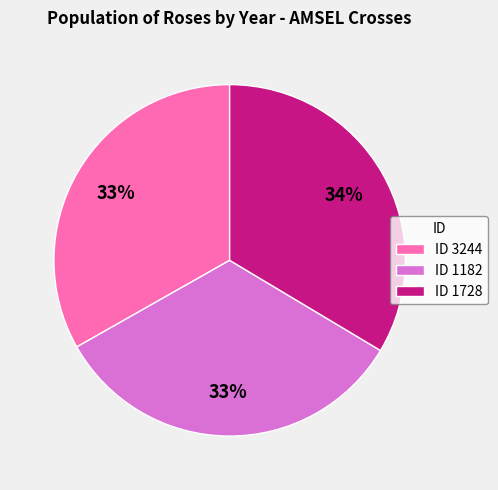

To the nearest percent, what is the average slice percentage?

33%